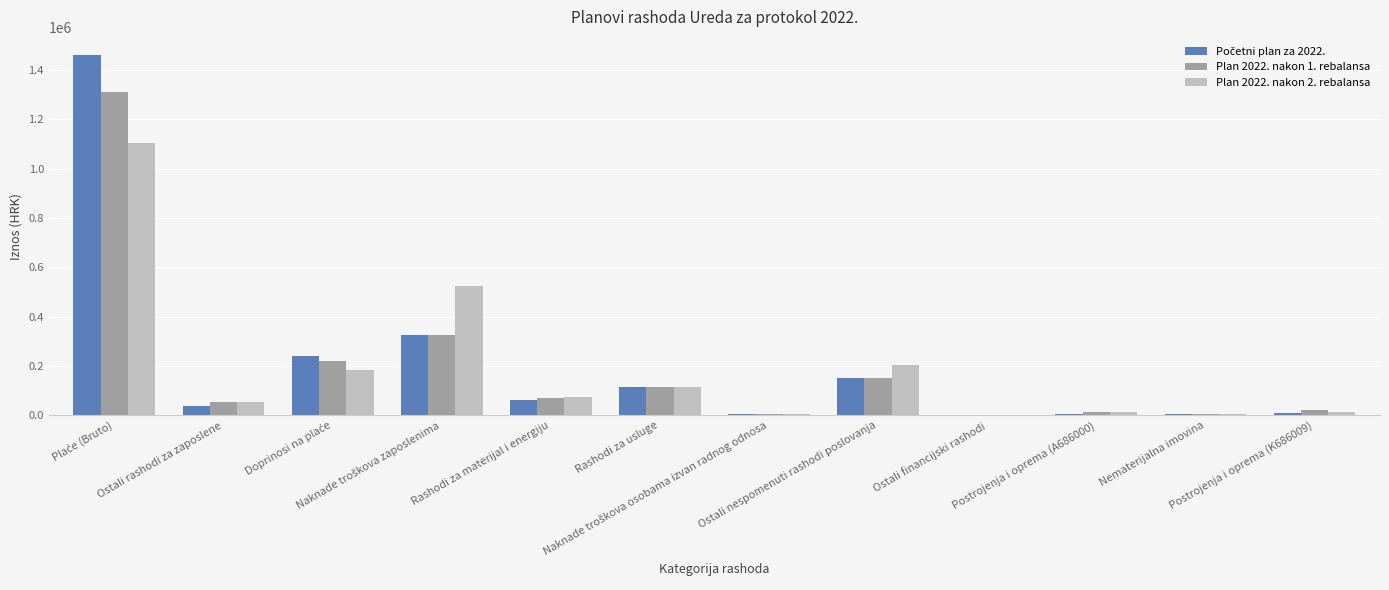

How many categories are shown in the chart?

12